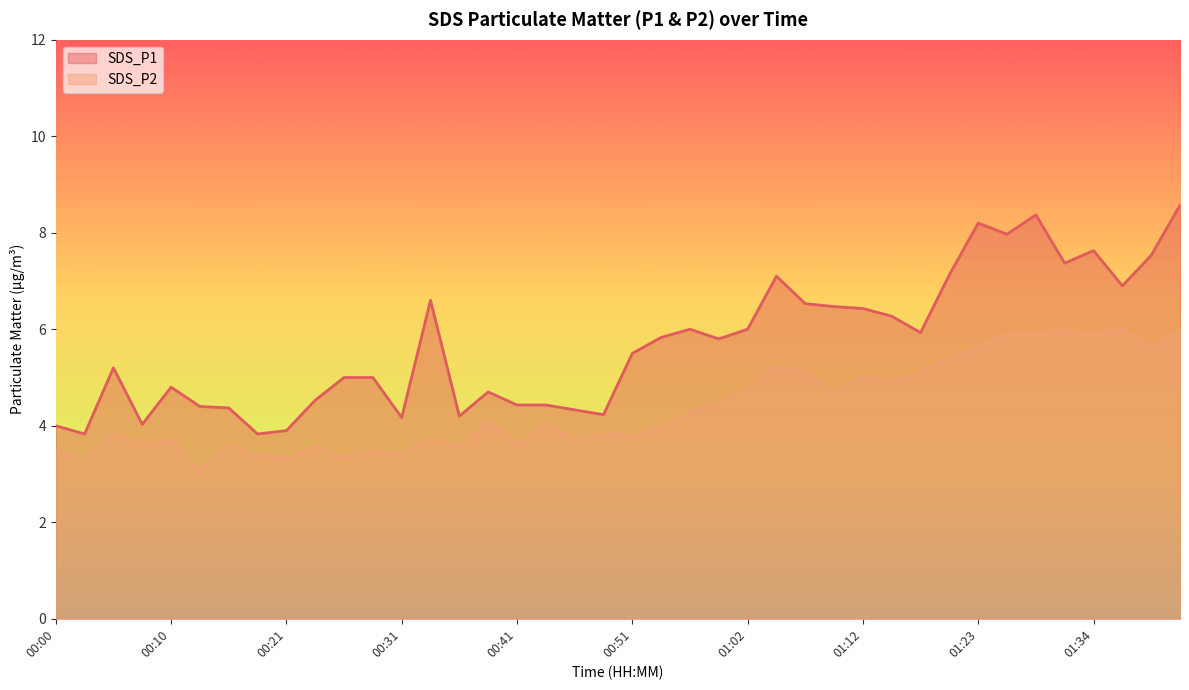

List the labels in order of SDS_P1 value, largest first.

01:42, 01:28, 01:23, 01:26, 01:34, 01:39, 01:31, 01:20, 01:04, 01:36, 00:33, 01:07, 01:10, 01:12, 01:15, 00:56, 01:02, 01:17, 00:54, 00:59, 00:51, 00:05, 00:26, 00:28, 00:10, 00:38, 00:23, 00:41, 00:44, 00:13, 00:15, 00:46, 00:49, 00:36, 00:31, 00:08, 00:00, 00:21, 00:03, 00:18